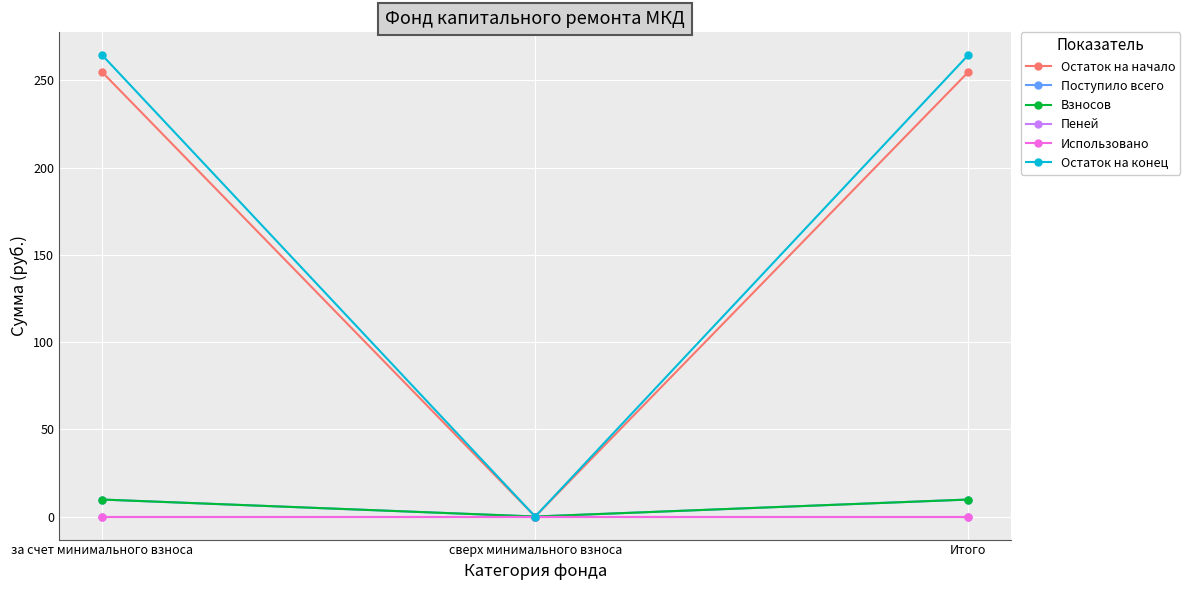

Is this an area chart (filled region under the line)?

No